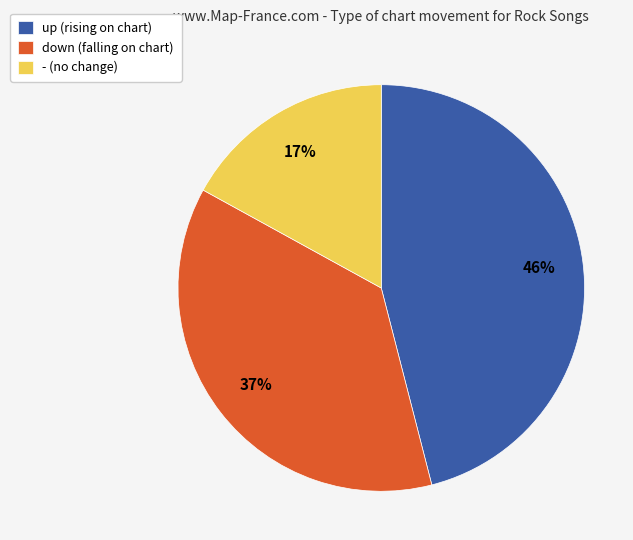

True or false: - accounts for 5% of the total.

False